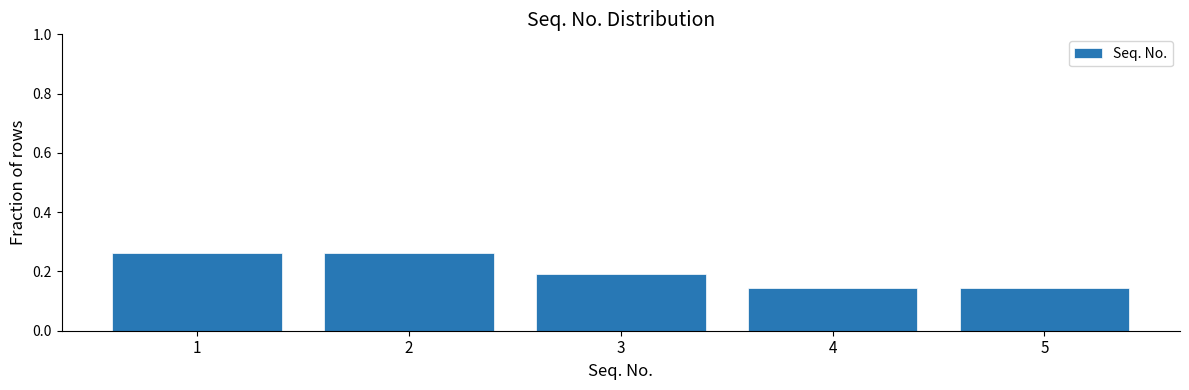

How many values are between 0 and 1?

5